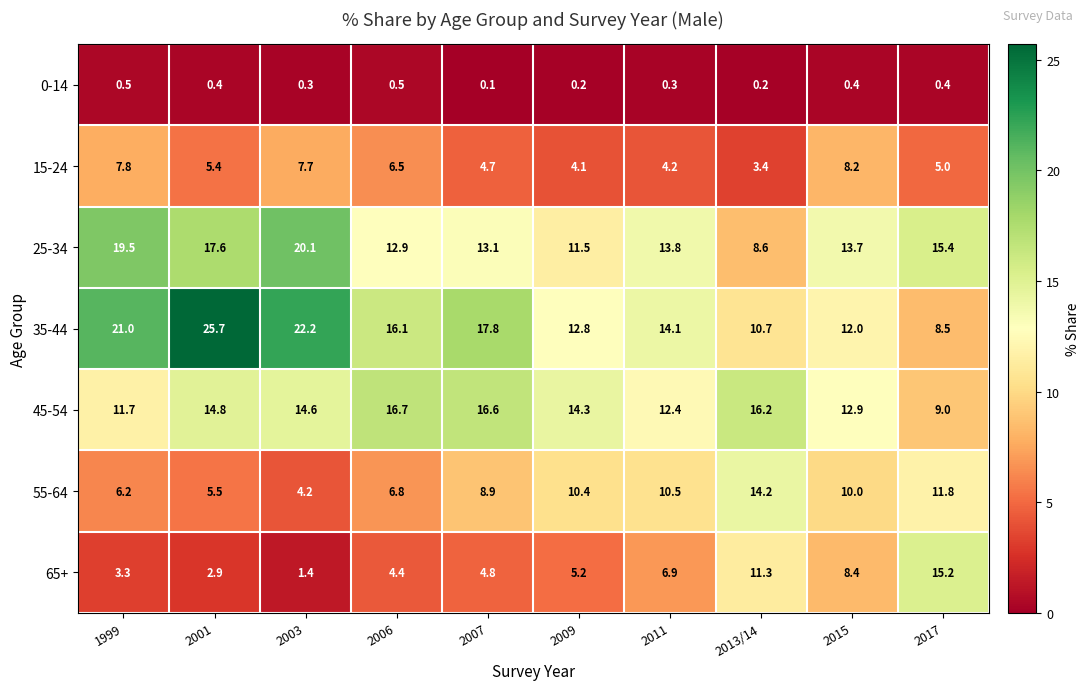

At which label does 25-34 first exceed 13?

1999